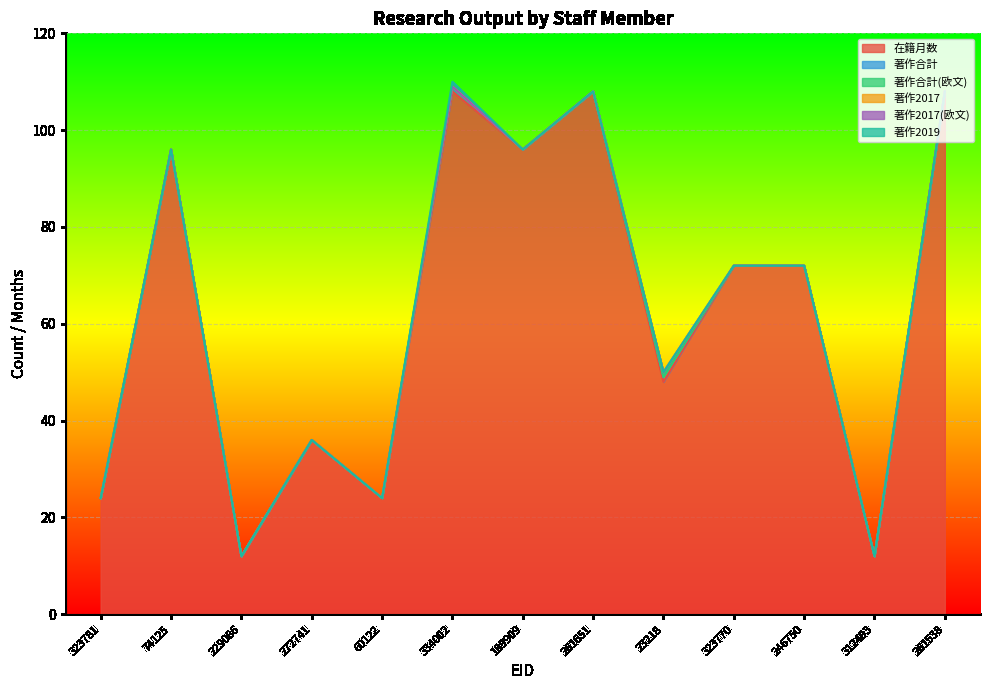

True or false: 著作合計(欧文) and 著作合計 cross at least once.

False